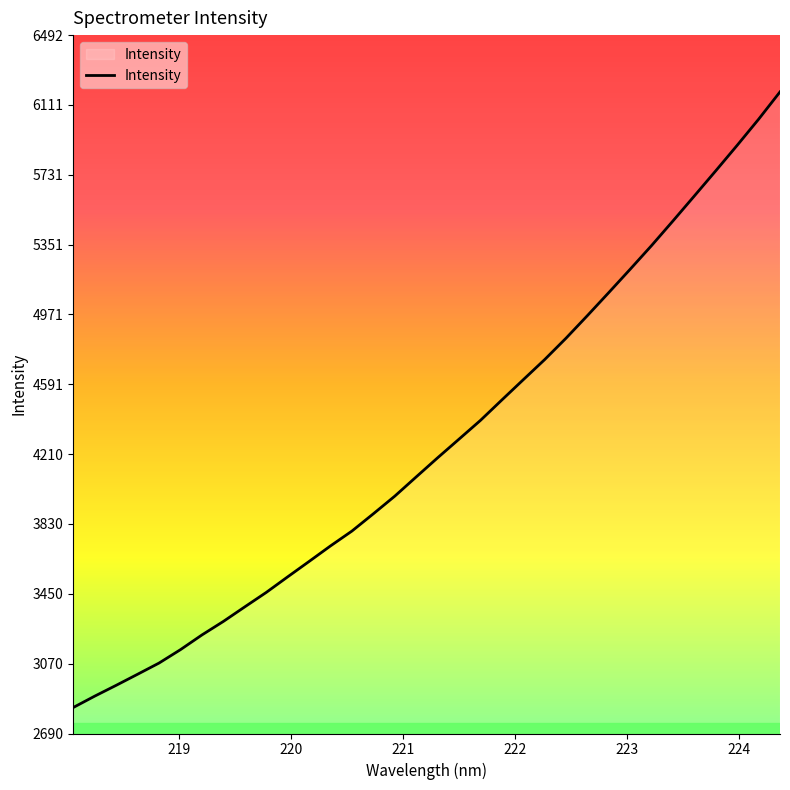

What is the minimum value shown in the chart?

2831.7